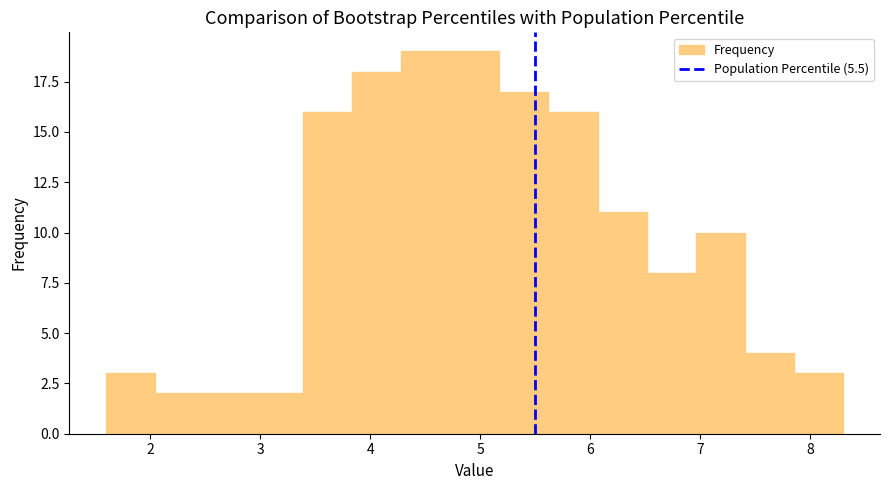

Reading left to right, list every bar in this chart as the range it spans on the x-axis followed by its height. Neither the bar edges nor the heights are printed on the chart, so give them approximately, as read against the axes.

1.6 to 2.0: 3
2.0 to 2.5: 2
2.5 to 2.9: 2
2.9 to 3.4: 2
3.4 to 3.8: 16
3.8 to 4.3: 18
4.3 to 4.7: 19
4.7 to 5.2: 19
5.2 to 5.6: 17
5.6 to 6.1: 16
6.1 to 6.5: 11
6.5 to 7.0: 8
7.0 to 7.4: 10
7.4 to 7.9: 4
7.9 to 8.3: 3